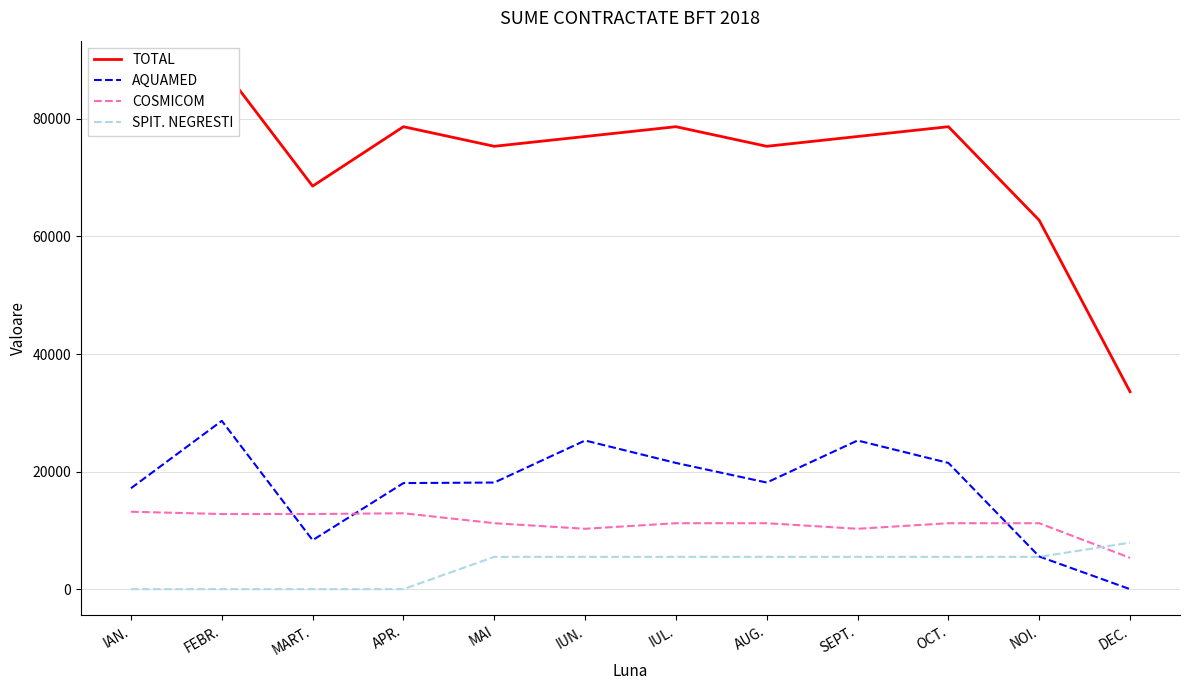

What is the label of the 7th point from the left?

IUL.